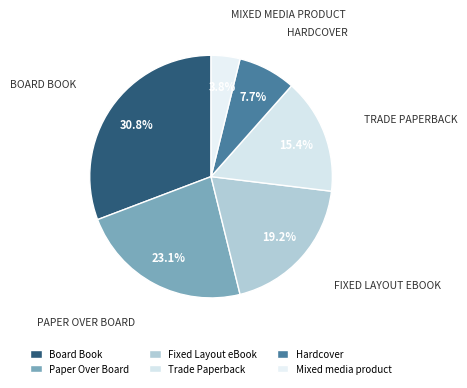

Count the number of slices in the pie.

6